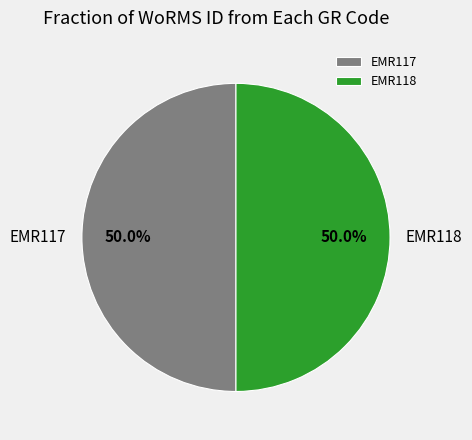

Is it true that EMR118 is 50% of the pie?

True